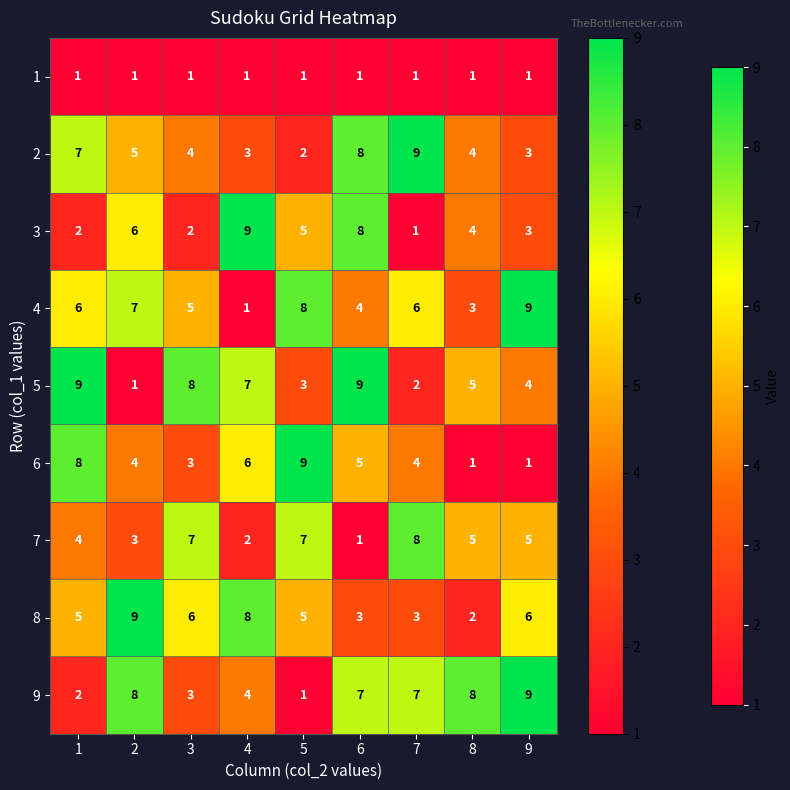

What is the difference between the highest and lowest values at 4?

8